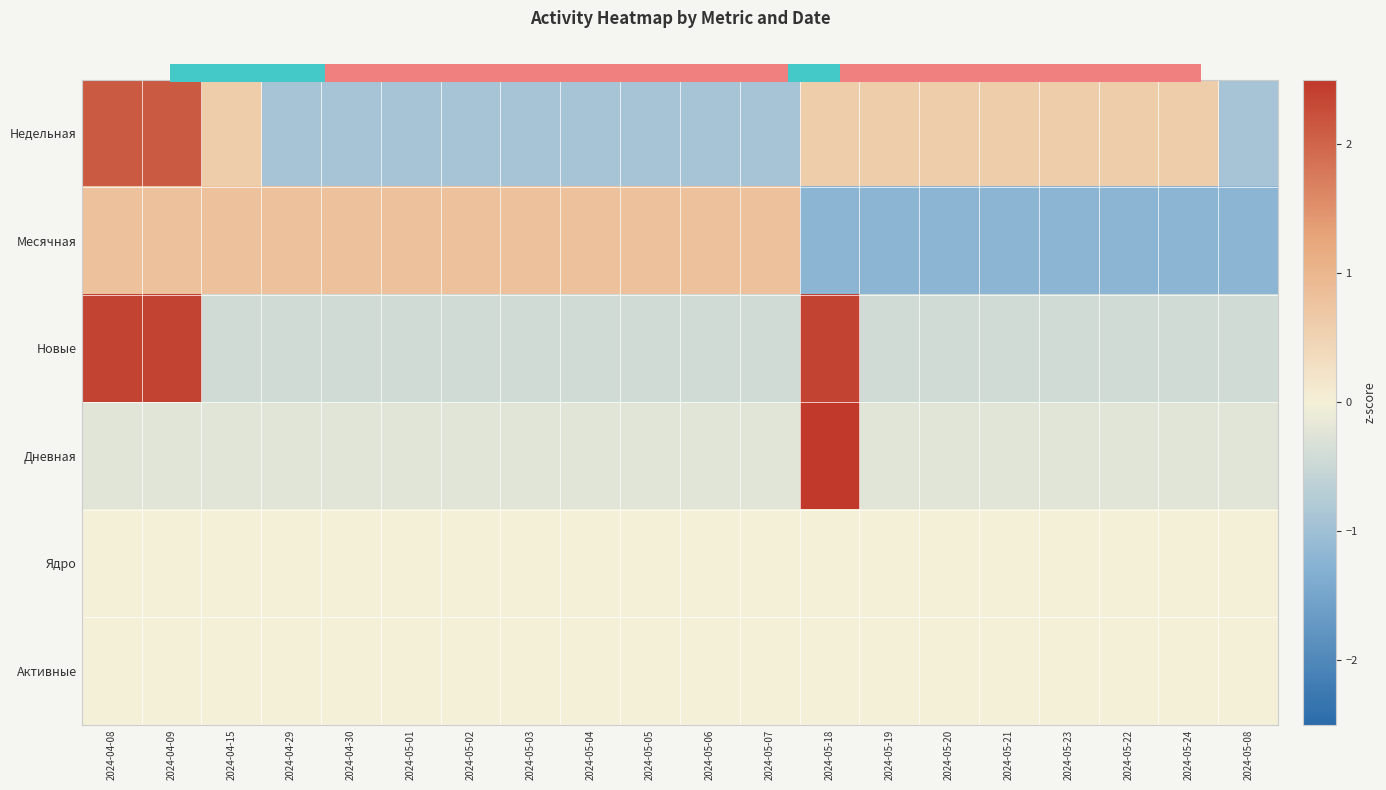

What is the highest value of the Недельная series?

2.1